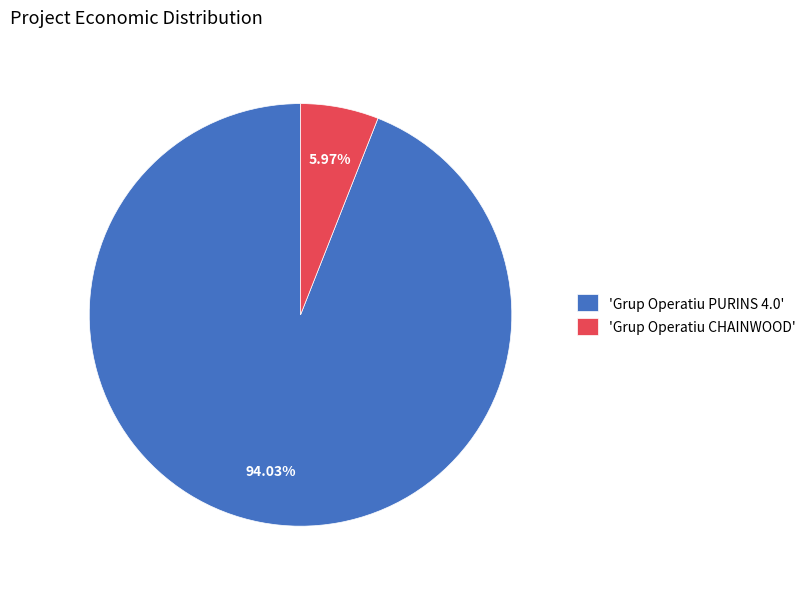

Rank the categories by value from highest to lowest.

'Grup Operatiu PURINS 4.0', 'Grup Operatiu CHAINWOOD'